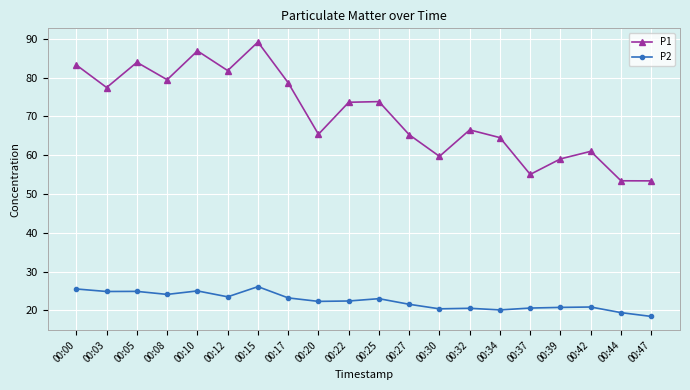

How many lines are shown in the chart?

2